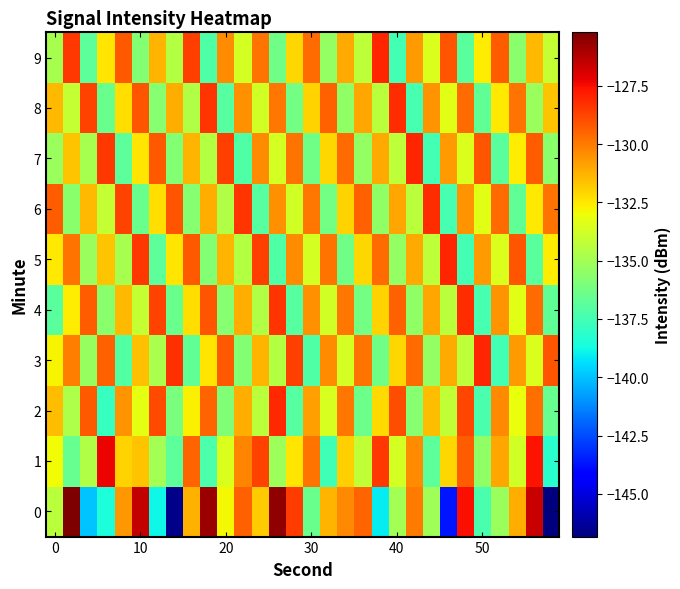

Reading left to right, transcribe all the data shown in this chart.

0: -134.4	-125.2	-140.0	-138.5	-130.6	-126.5	-138.8	-146.6	-131.3	-125.7	-132.8	-129.4	-131.9	-125.6	-128.5	-136.4	-131.3	-130.3	-129.5	-139.1	-134.9	-130.0	-135.1	-143.7	-127.5	-137.4	-135.2	-131.2	-126.6	-146.8
1: -132.9	-136.5	-134.6	-127.3	-132.0	-131.7	-134.9	-136.8	-129.5	-137.2	-133.5	-130.2	-128.7	-135.1	-132.4	-129.8	-137.6	-131.9	-134.2	-128.5	-133.7	-130.4	-136.8	-132.1	-129.3	-135.5	-131.0	-133.8	-127.6	-138.2
2: -131.5	-134.7	-129.2	-137.8	-130.6	-133.3	-128.9	-136.1	-132.7	-129.5	-135.9	-131.2	-134.4	-128.1	-137.0	-130.8	-133.6	-129.9	-136.4	-132.2	-129.0	-135.7	-131.5	-134.2	-128.8	-137.3	-130.3	-133.1	-129.7	-136.6
3: -132.8	-130.1	-135.3	-129.4	-137.1	-131.6	-134.8	-128.3	-136.7	-132.4	-129.2	-135.8	-131.3	-134.5	-128.6	-137.2	-130.4	-133.7	-129.8	-136.3	-132.1	-129.6	-135.4	-131.1	-134.3	-128.0	-137.5	-130.7	-133.5	-129.1
4: -136.9	-132.6	-129.3	-135.6	-131.4	-134.1	-128.7	-136.5	-132.3	-129.1	-135.7	-131.2	-134.6	-128.4	-137.0	-130.5	-133.8	-129.9	-136.2	-132.0	-129.4	-135.5	-131.0	-134.4	-128.2	-137.4	-130.6	-133.4	-129.6	-136.7
5: -132.5	-129.8	-135.2	-131.7	-134.9	-128.5	-136.8	-132.4	-129.2	-135.8	-131.3	-134.5	-128.6	-137.2	-130.4	-133.7	-129.8	-136.3	-132.1	-129.6	-135.4	-131.1	-134.3	-128.0	-137.5	-130.7	-133.5	-129.1	-136.9	-132.6
6: -129.3	-135.6	-131.4	-134.1	-128.7	-136.5	-132.3	-129.1	-135.7	-131.2	-134.6	-128.4	-137.0	-130.5	-133.8	-129.9	-136.2	-132.0	-129.4	-135.5	-131.0	-134.4	-128.2	-137.4	-130.6	-133.4	-129.6	-136.7	-132.5	-129.8
7: -135.2	-131.7	-134.9	-128.5	-136.8	-132.4	-129.2	-135.8	-131.3	-134.5	-128.6	-137.2	-130.4	-133.7	-129.8	-136.3	-132.1	-129.6	-135.4	-131.1	-134.3	-128.0	-137.5	-130.7	-133.5	-129.1	-136.9	-132.6	-129.3	-135.6
8: -131.4	-134.1	-128.7	-136.5	-132.3	-129.1	-135.7	-131.2	-134.6	-128.4	-137.0	-130.5	-133.8	-129.9	-136.2	-132.0	-129.4	-135.5	-131.0	-134.4	-128.2	-137.4	-130.6	-133.4	-129.6	-136.7	-132.5	-129.8	-135.2	-131.7
9: -134.9	-128.5	-136.8	-132.4	-129.2	-135.8	-131.3	-134.5	-128.6	-137.2	-130.4	-133.7	-129.8	-136.3	-132.1	-129.6	-135.4	-131.1	-134.3	-128.0	-137.5	-130.7	-133.5	-129.1	-136.9	-132.6	-129.3	-135.6	-131.4	-134.1